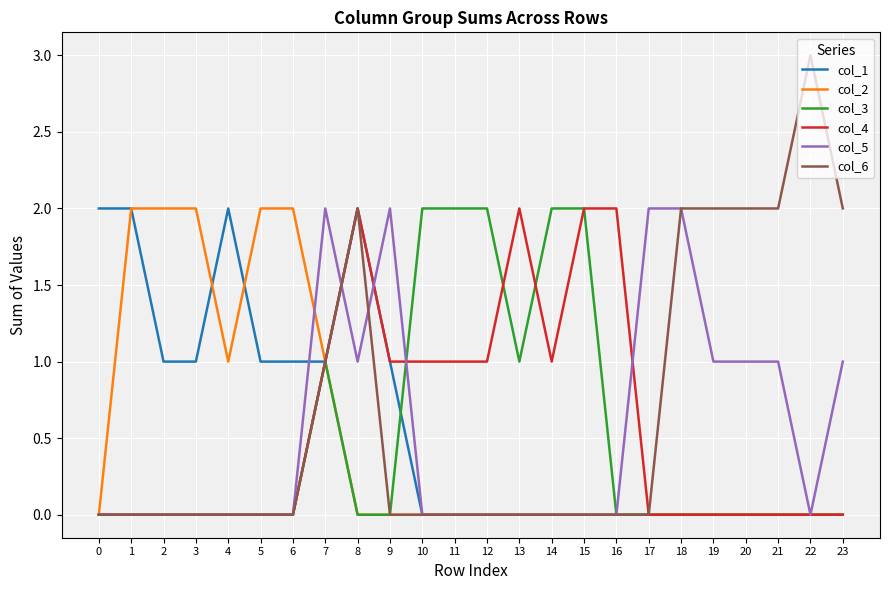

What is the total value across all series at 15?

4